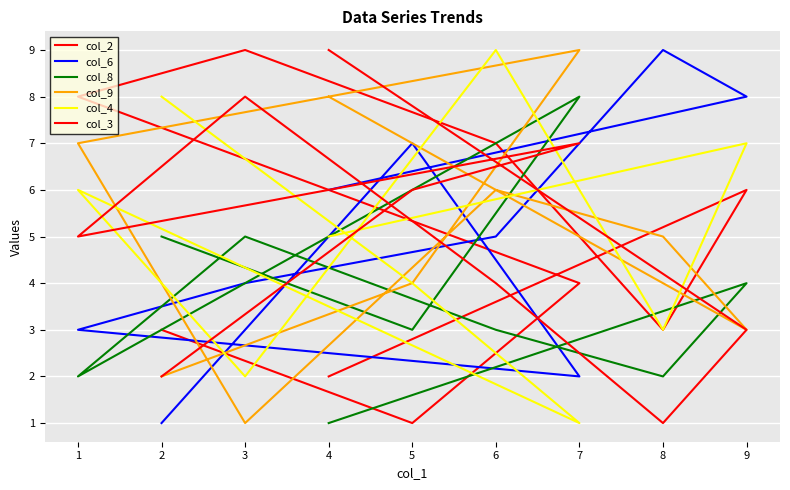

True or false: col_6 has a value of 1 at 3.

False